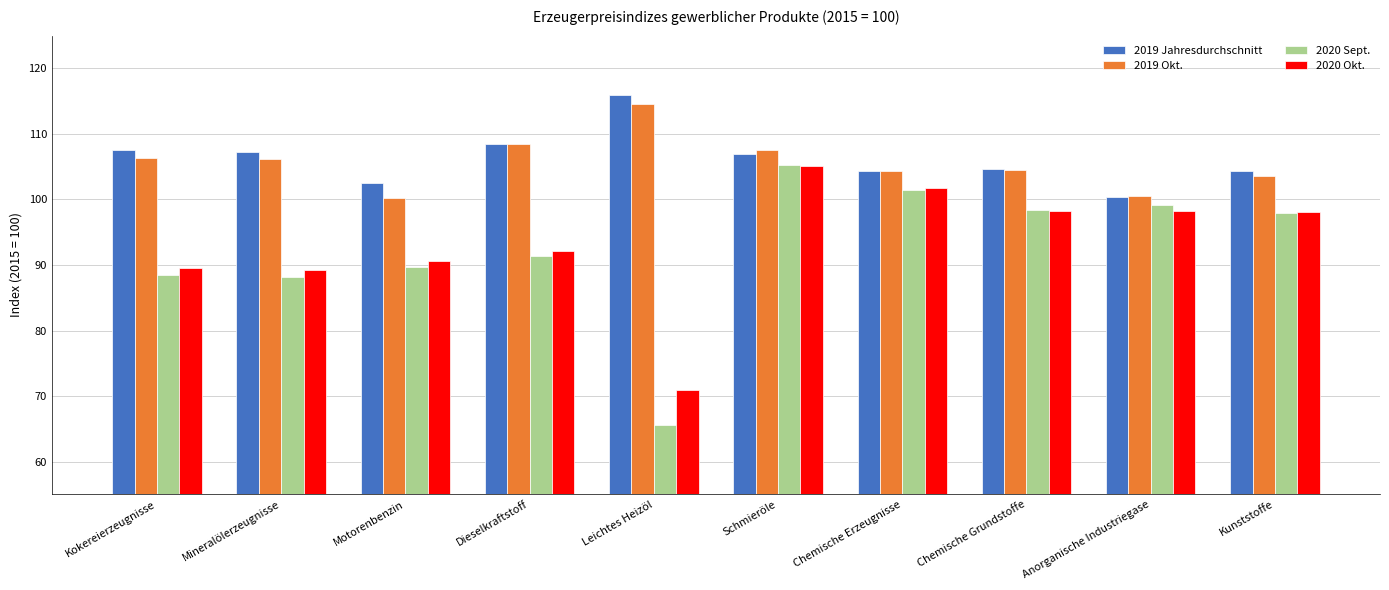

At how many categories does at least one series exceed 81?

10